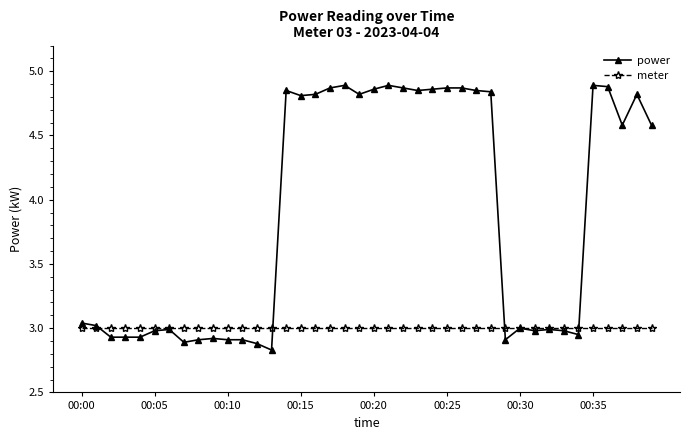

How many values in the power series exceed 4?

20